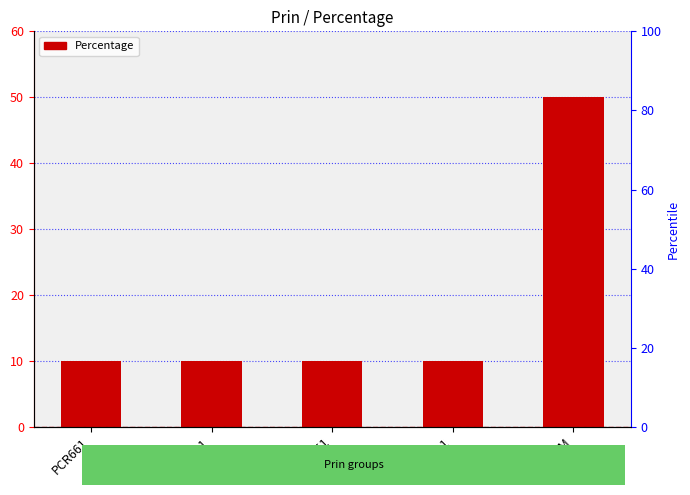

Rank the categories by value from lowest to highest.

PCR661, MBU321, TTA851, UJJ521, OLDM